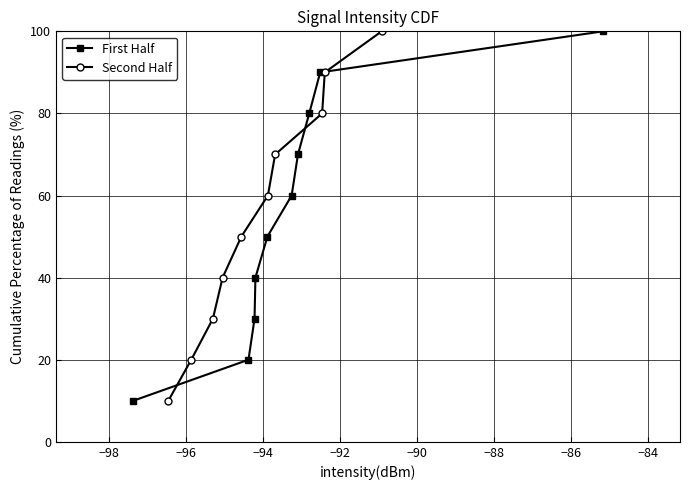

True or false: First Half has more than 0 points higher than both neighbors.

False